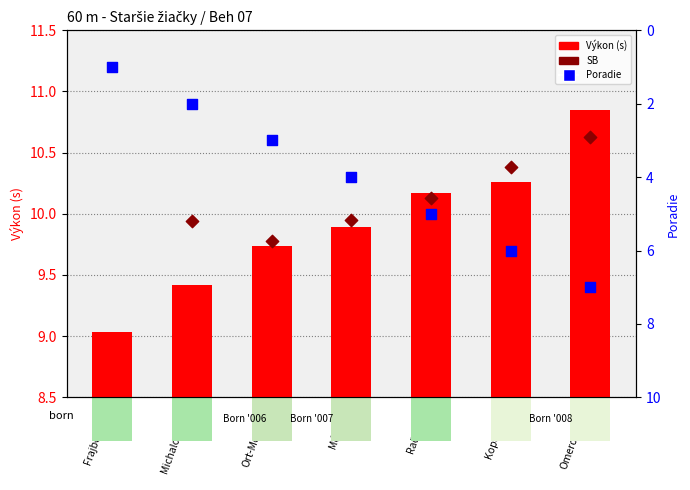

Which series contains the lowest Y value?

Poradie